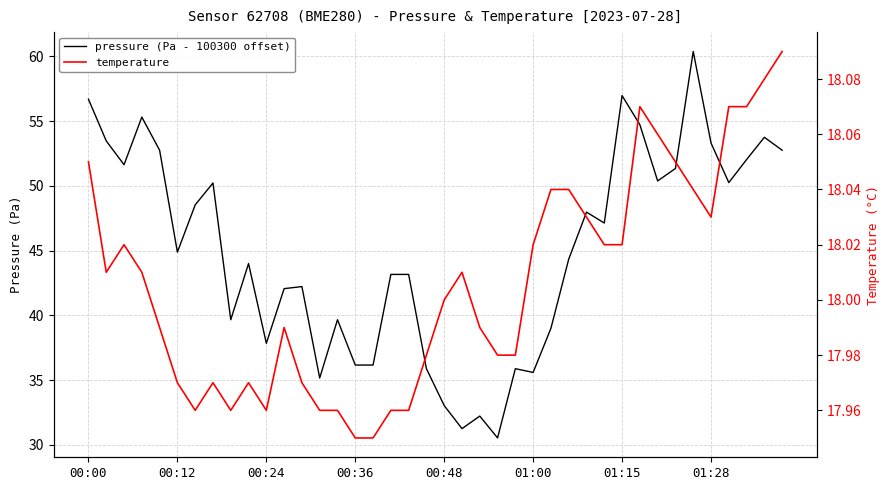

The pressure (Pa - 100300 offset) series shows 11.4 at 26. True or false?

False